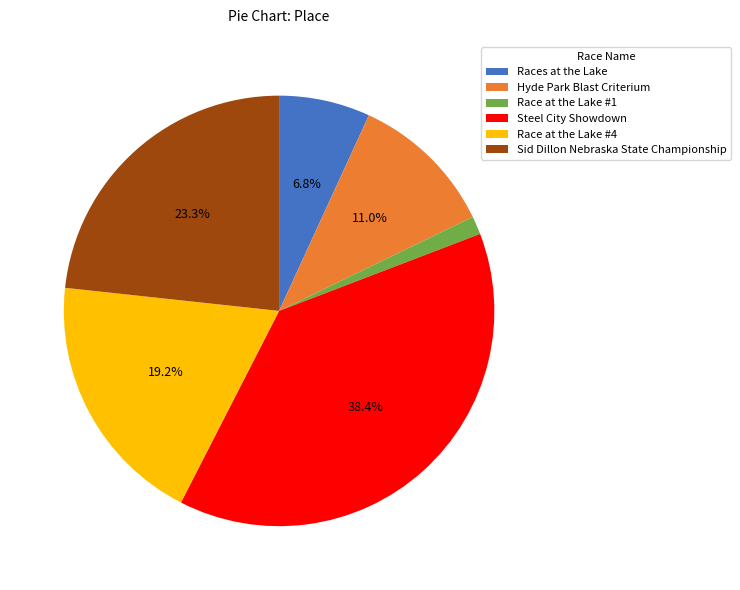

Approximately how many times larger is the value at Steel City Showdown compared to Hyde Park Blast Criterium?

3.5